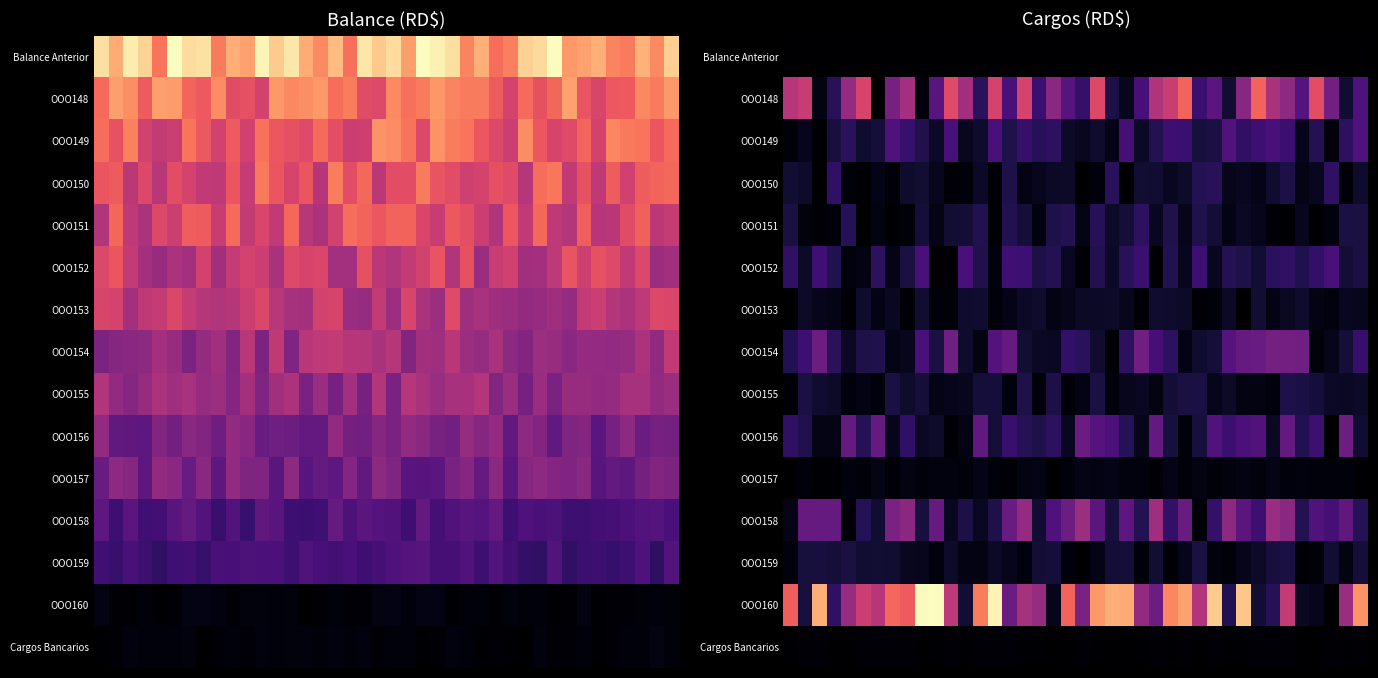

What is the maximum value for OOO160?

65640.6